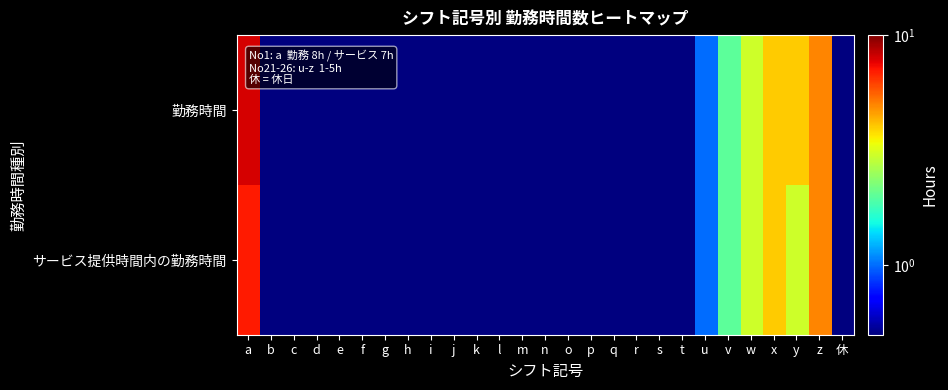

Which category has the highest value across all series?

a